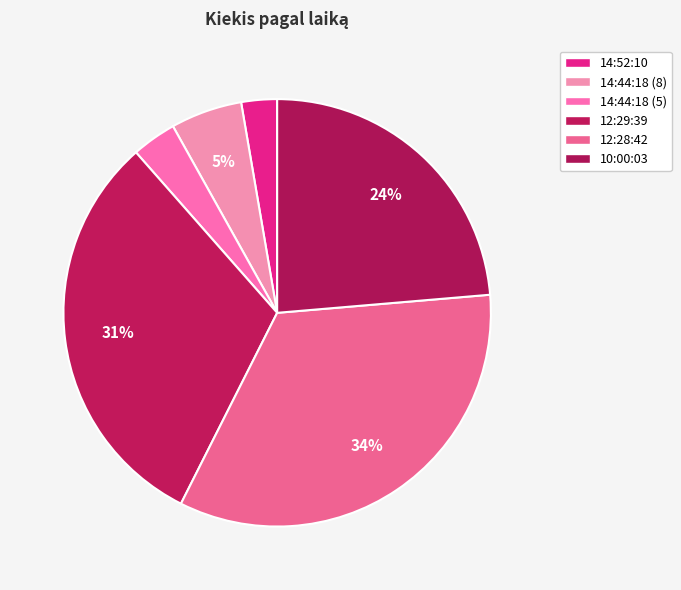

To the nearest percent, what percentage of the pie is 14:44:18 (8)?

5%